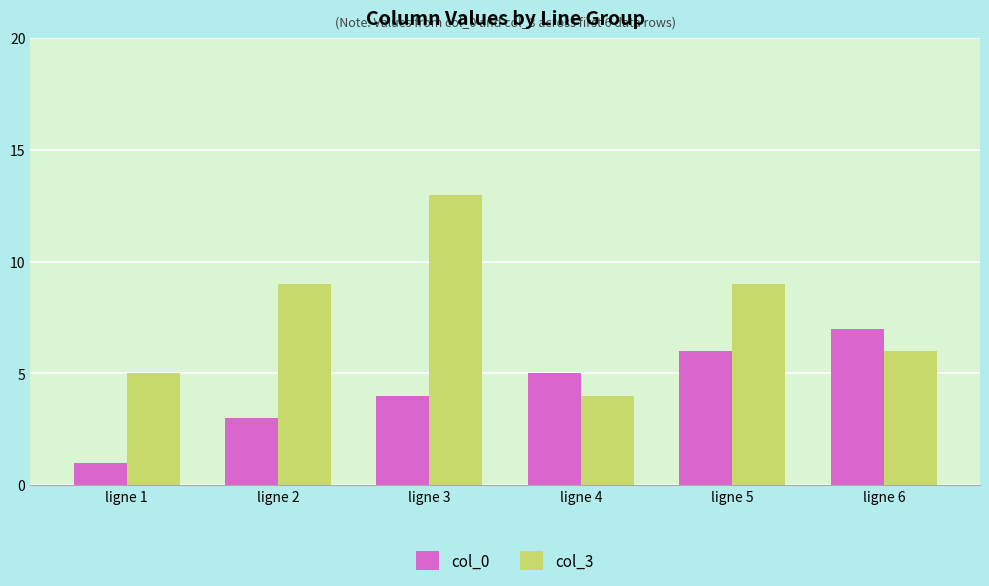

Reading right to left, what are all the values shown in this chart?

col_0: ligne 6=7	ligne 5=6	ligne 4=5	ligne 3=4	ligne 2=3	ligne 1=1
col_3: ligne 6=6	ligne 5=9	ligne 4=4	ligne 3=13	ligne 2=9	ligne 1=5